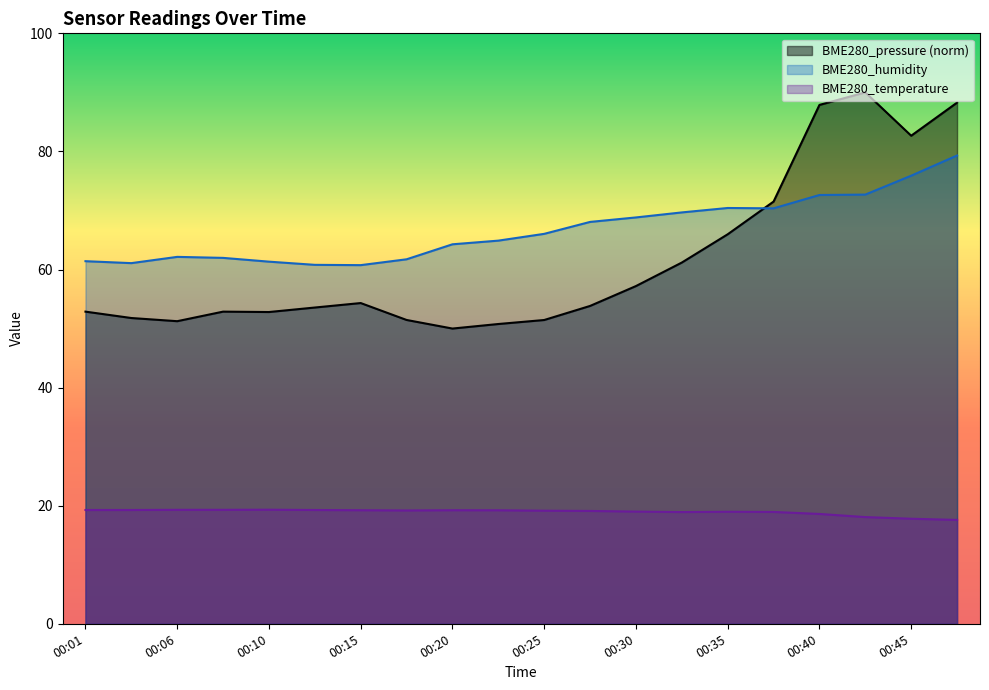

True or false: BME280_humidity has a value of 60.7 at 00:15.

True